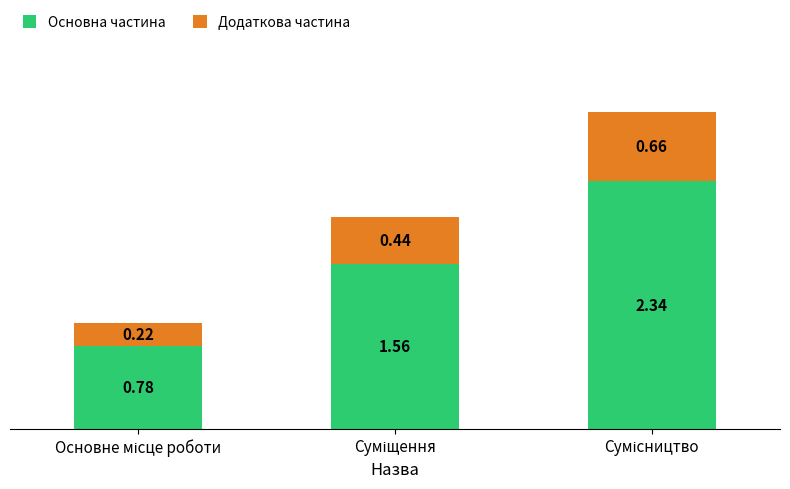

How many bars are there in total?

3